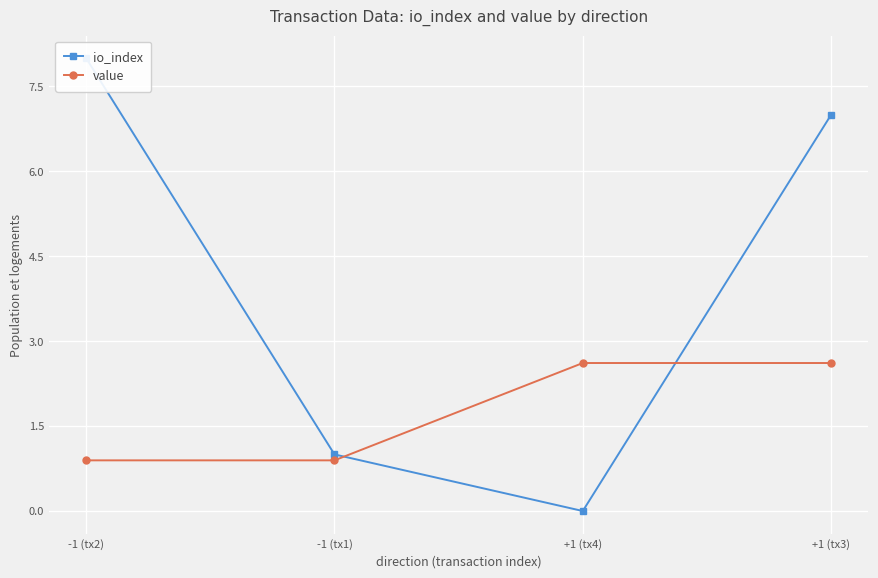

Rank the series at -1 (tx2) from highest to lowest value.

io_index, value